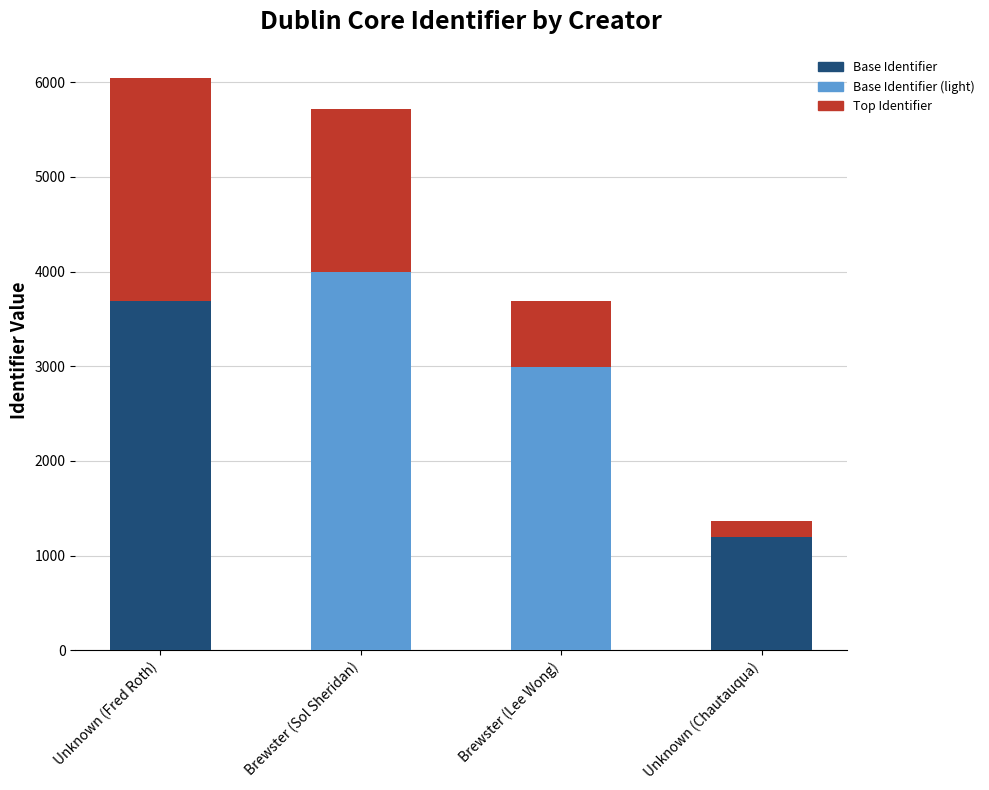

What is the total value across all series at Brewster (Lee Wong)?

3694.0